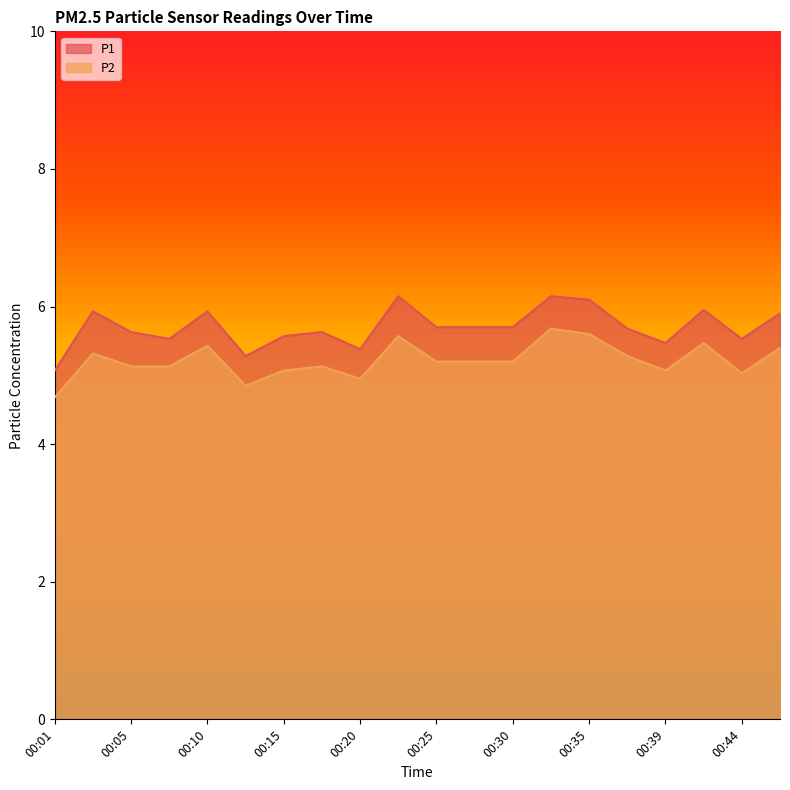

Rank the series at 00:47 from lowest to highest value.

P2, P1